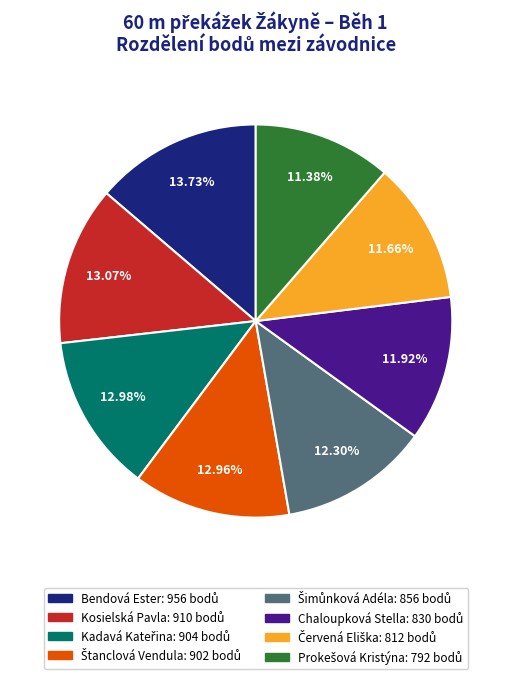

To the nearest percent, what is the average slice percentage?

12%